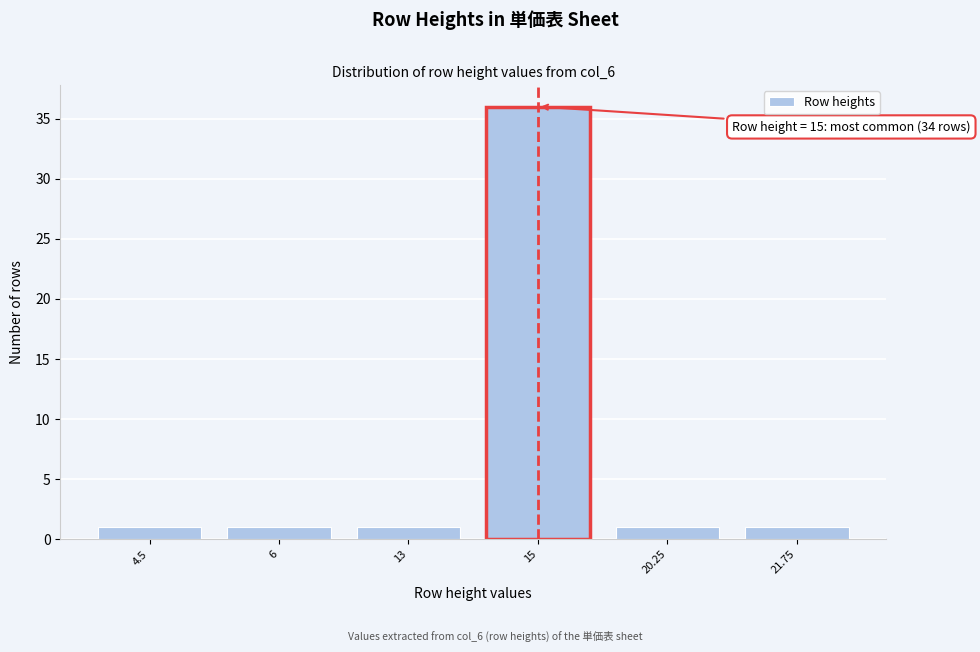

Reading left to right, list all the values displayed in this chart.

1	1	1	36	1	1